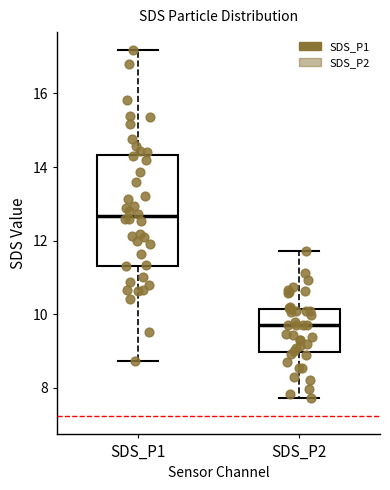

Reading left to right, read every box against the y-axis: the position of its median line, the range the box covers, and the ends of its whiskers. The values are not printed on the chart, so give them approximately, as read against the axis.

SDS_P1: median 12.6, box 11.4 to 14.4, whiskers 8.8 to 17.2
SDS_P2: median 9.8, box 9.0 to 10.2, whiskers 7.8 to 11.8